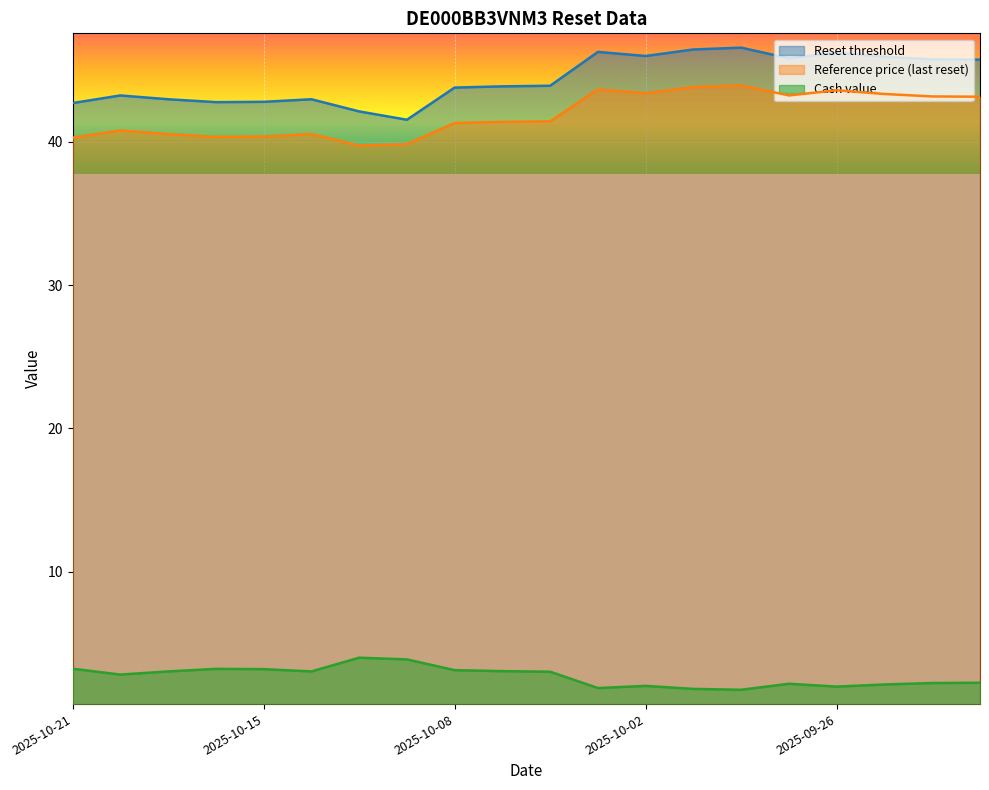

What are all the series names shown in the legend?

Reset threshold, Reference price (last reset), Cash value